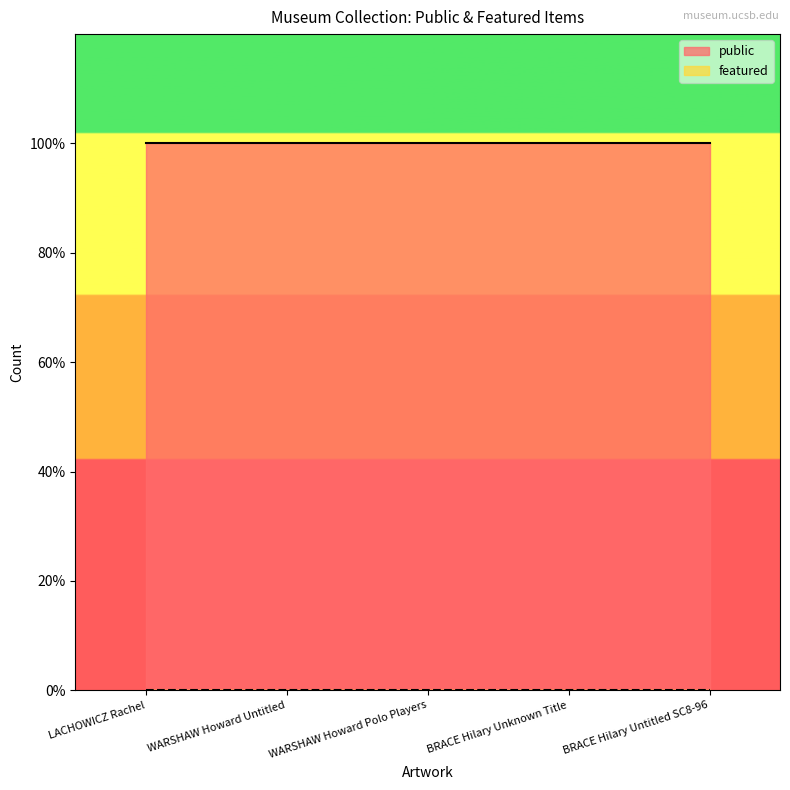

The value of public at BRACE Hilary Unknown Title is 1. True or false?

True